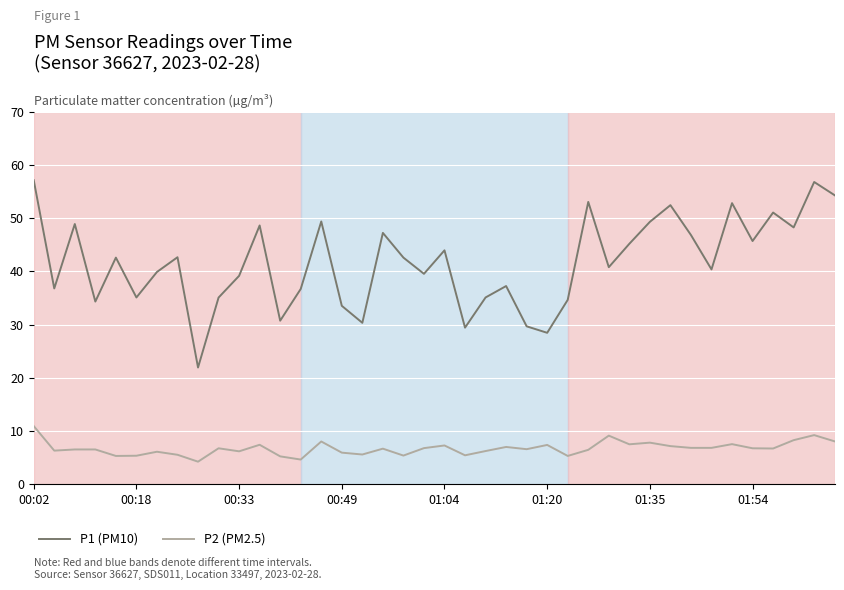

Which series has the largest total across all categories?

P1 (PM10)